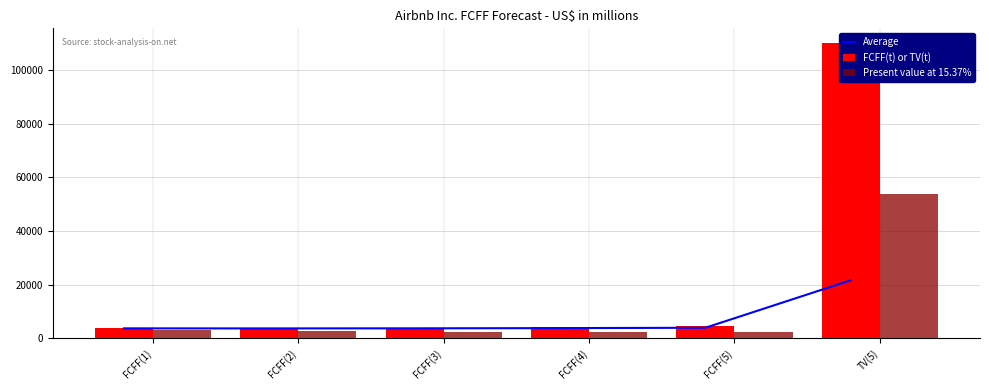

Does the chart contain stacked bars?

No